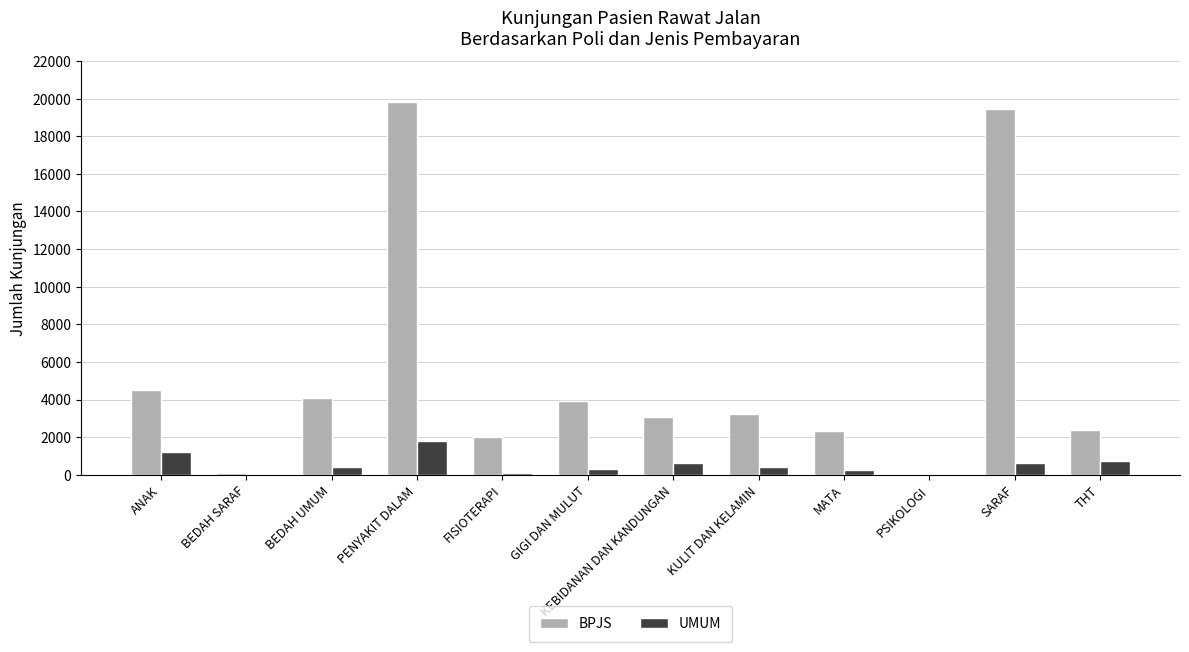

Is the value of BPJS at PENYAKIT DALAM greater than the value of UMUM at BEDAH SARAF?

Yes